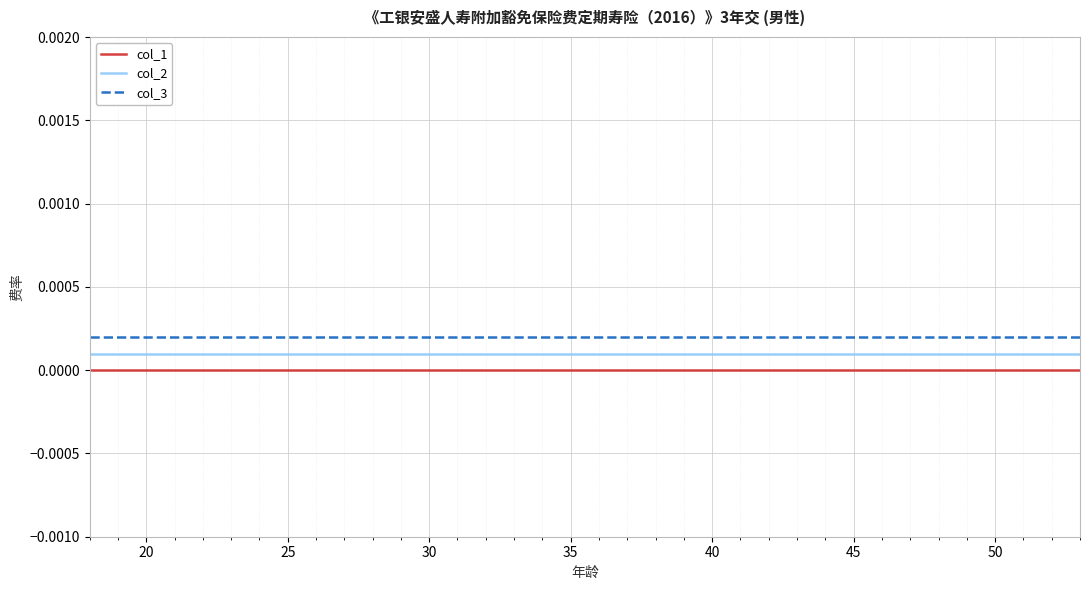

True or false: col_3 and col_1 cross at least once.

False